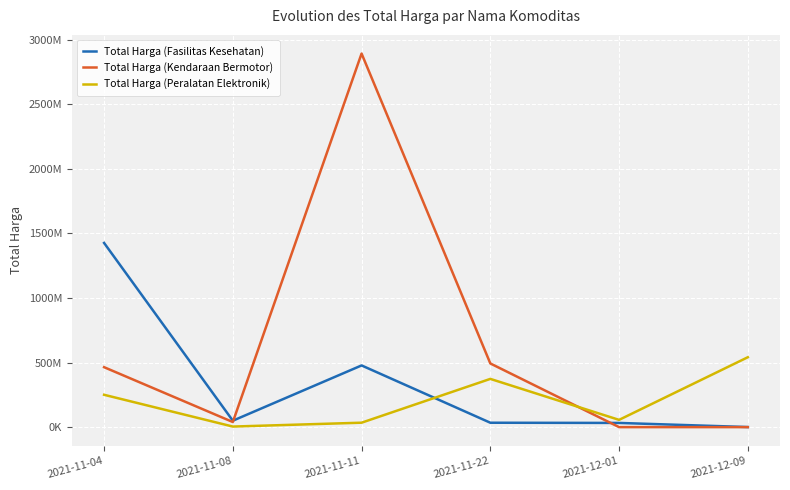

At which category is the sum across all series the highest?

2021-11-11